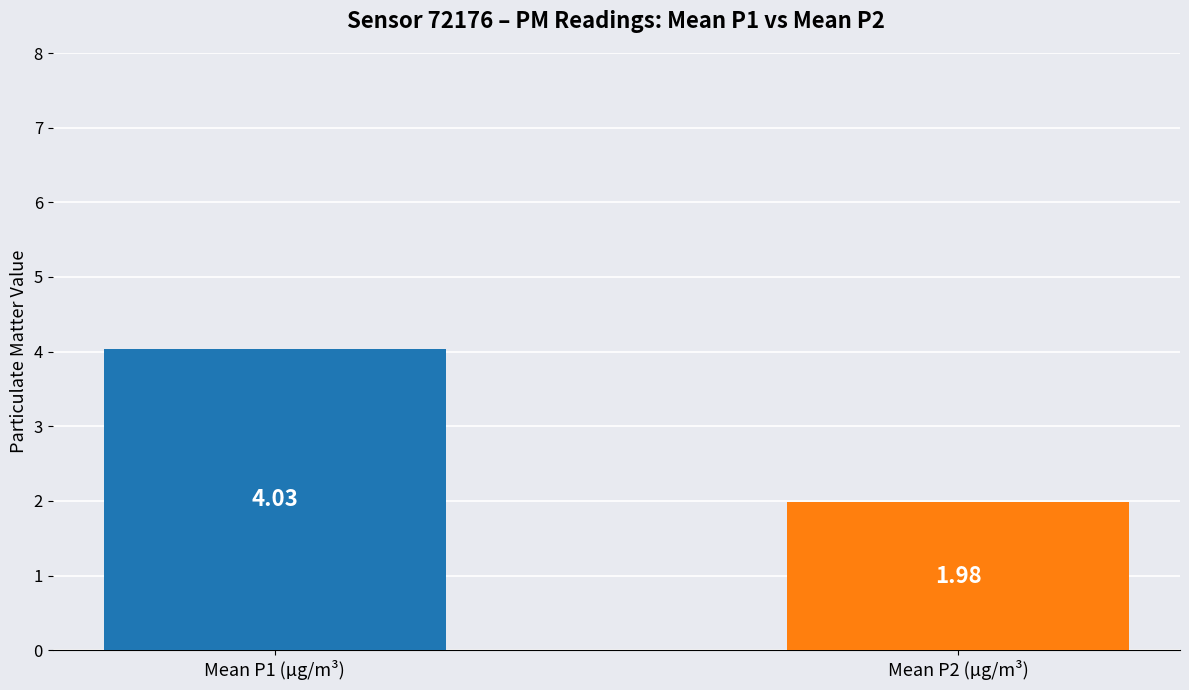

Are the bars grouped side by side (vs. stacked)?

No